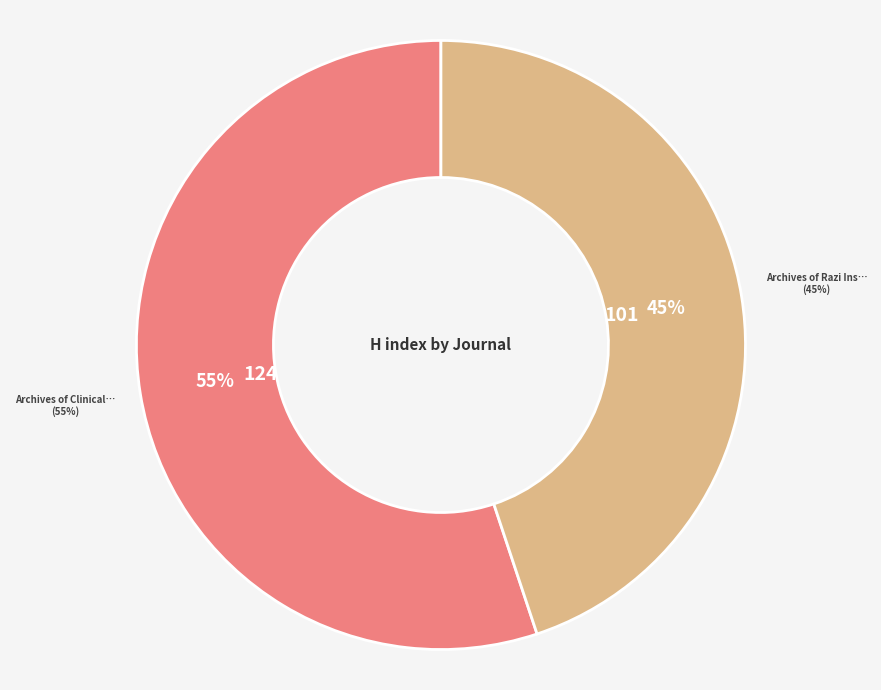

How many slices are in this pie chart?

2